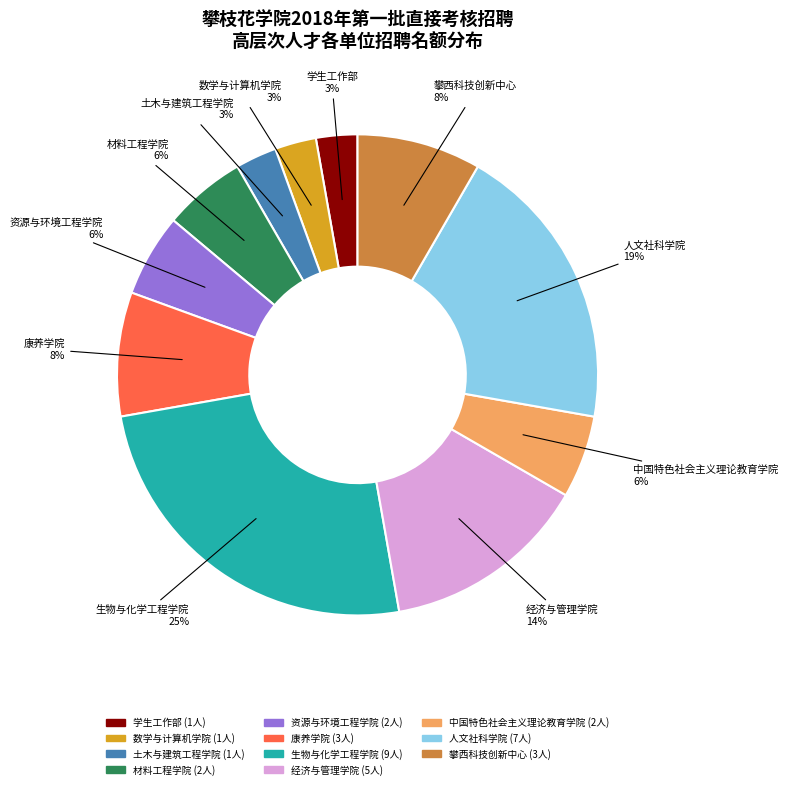

Does 资源与环境工程学院 represent more than half of the total?

No